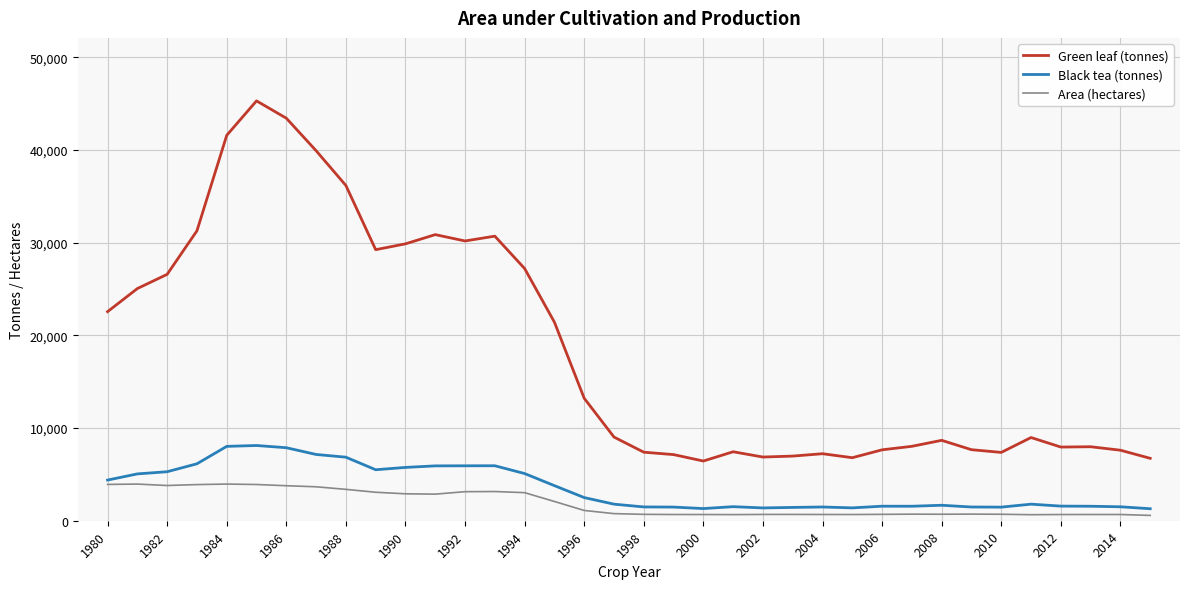

Which series has the largest total across all categories?

Green leaf (tonnes)